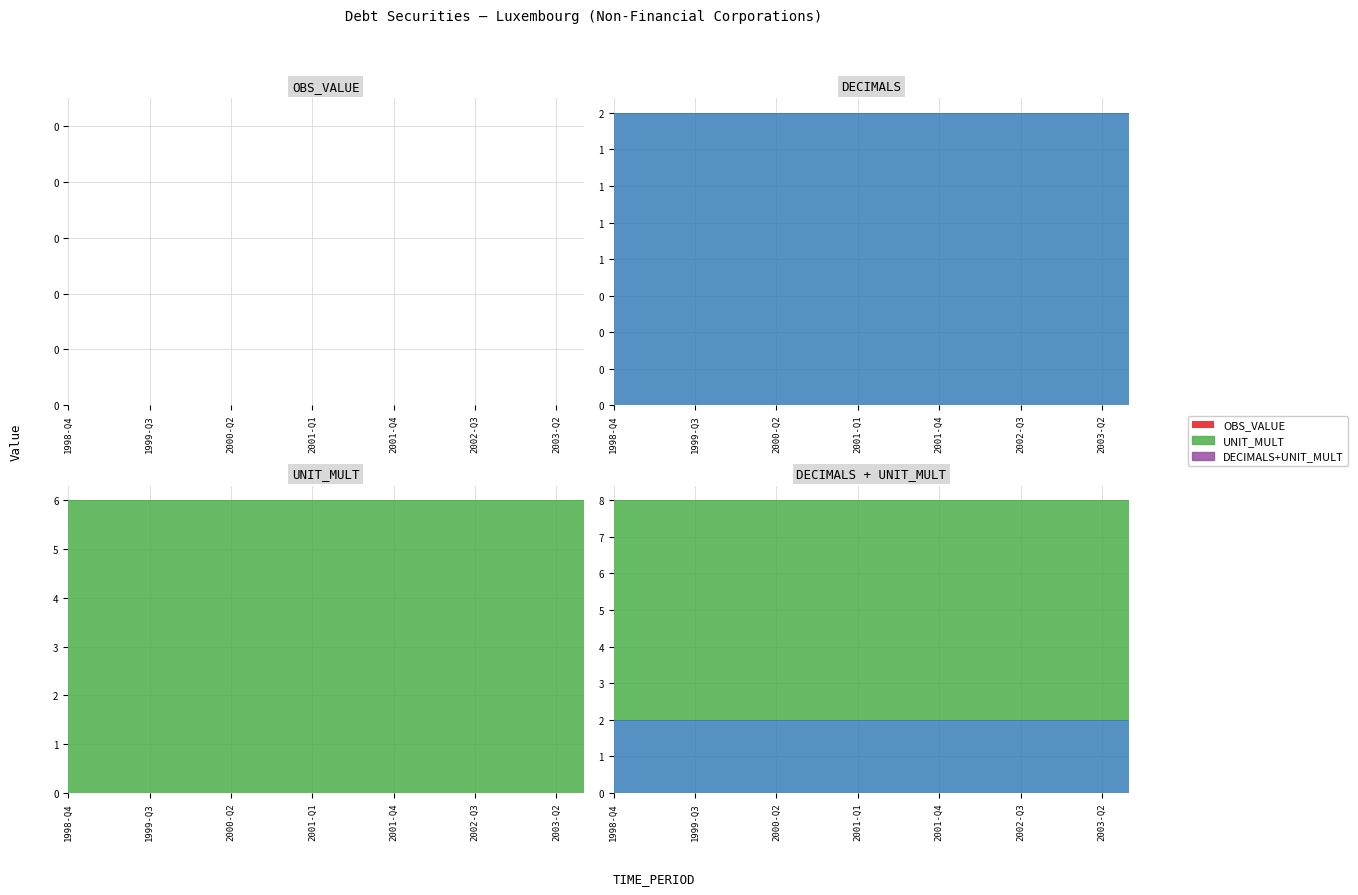

Which category has the highest value across all series?

1998-Q4